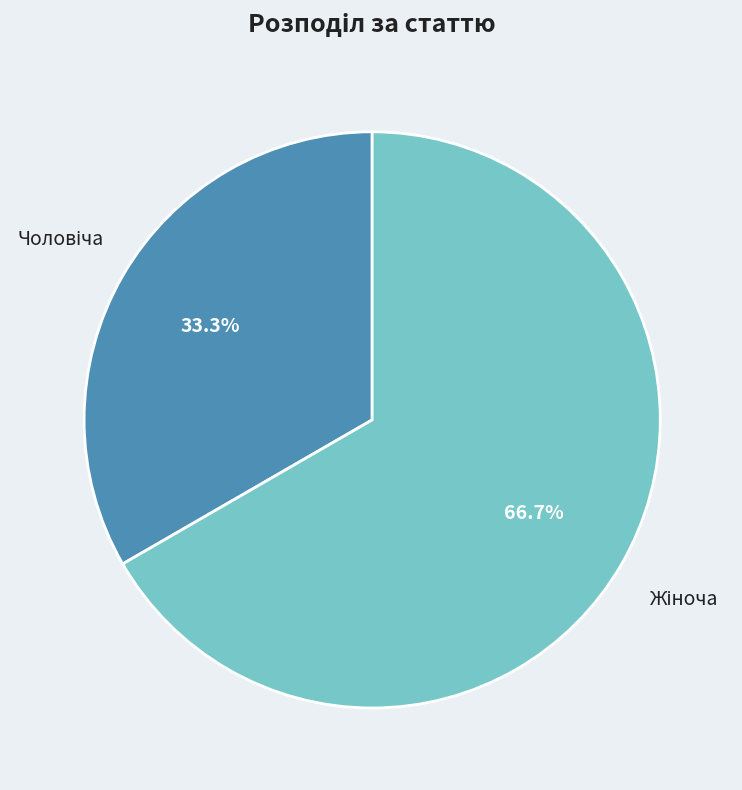

Is there a majority slice in this chart?

Yes